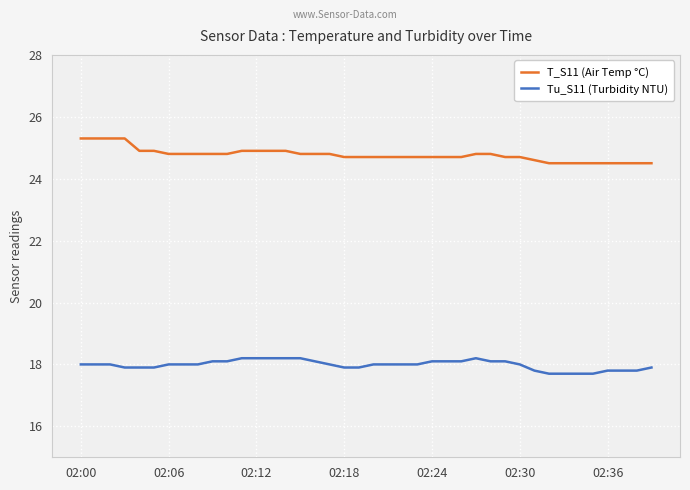

List the series in order of their peak value, lowest first.

Tu_S11 (Turbidity NTU), T_S11 (Air Temp °C)